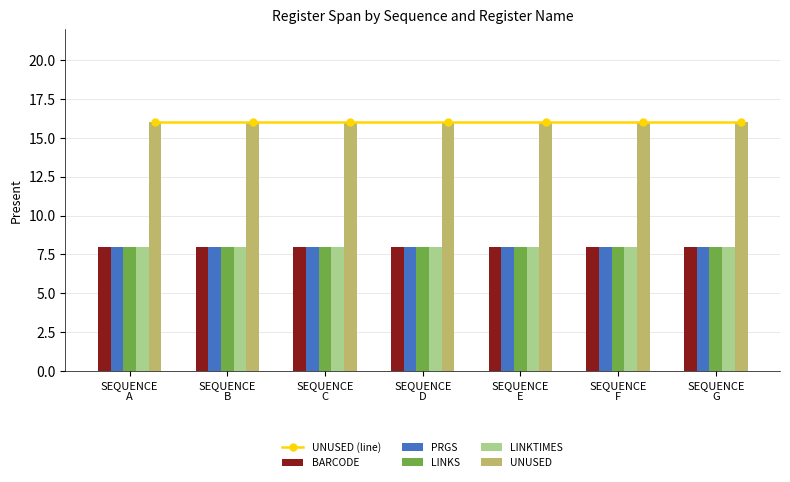

Reading left to right, extract all data points from this chart.

UNUSED (line): 16	16	16	16	16	16	16
BARCODE: 8	8	8	8	8	8	8
PRGS: 8	8	8	8	8	8	8
LINKS: 8	8	8	8	8	8	8
LINKTIMES: 8	8	8	8	8	8	8
UNUSED: 16	16	16	16	16	16	16